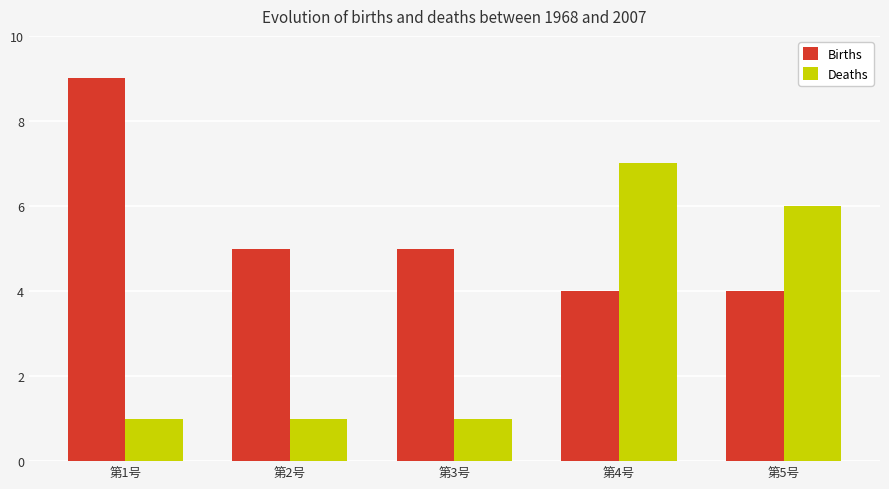

At which category is the sum across all series the highest?

第4号